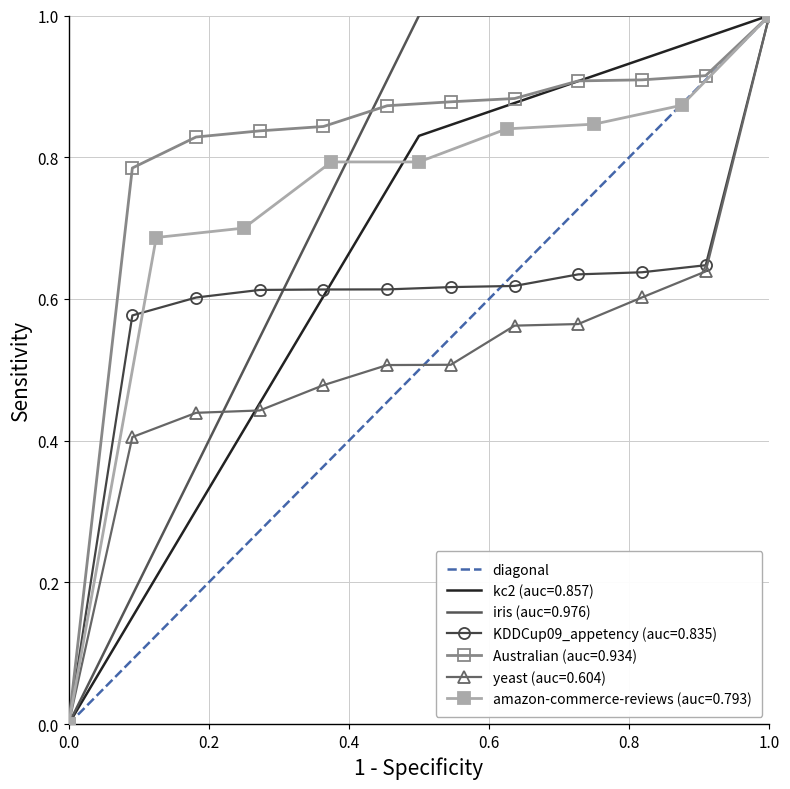

The value at 0.2 is 2. True or false?

False